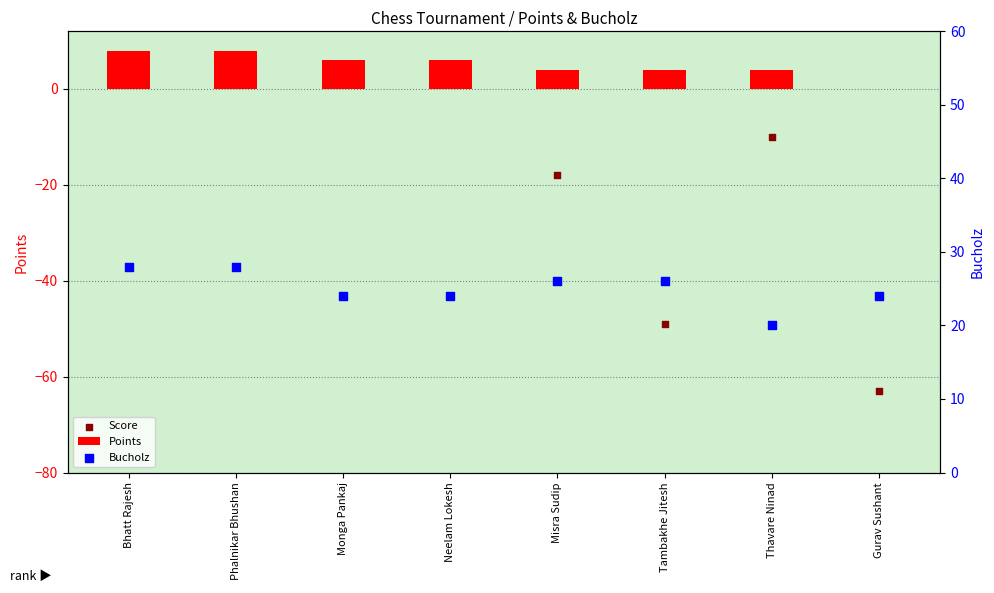

What is the total value across all series at Neelam Lokesh?

57